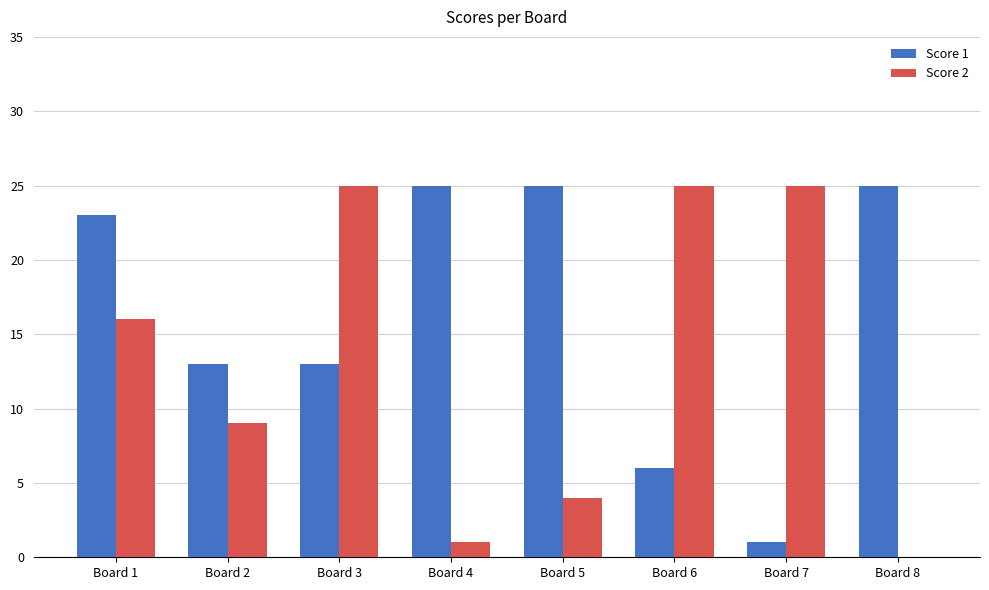

What is the average value of the Score 2 series?

13